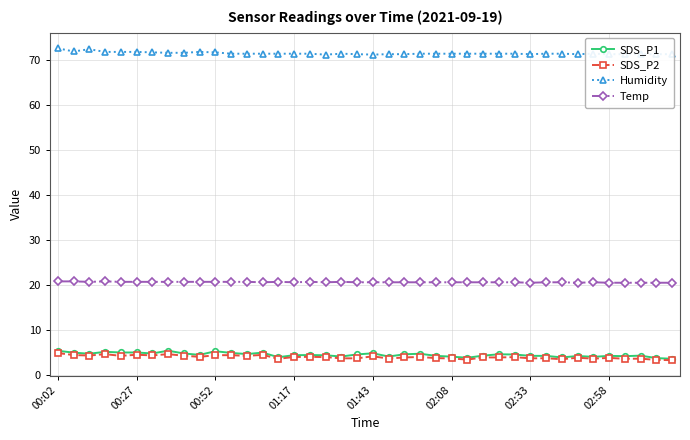

What is the value of the SDS_P1 point at the 16th from the left?

4.4